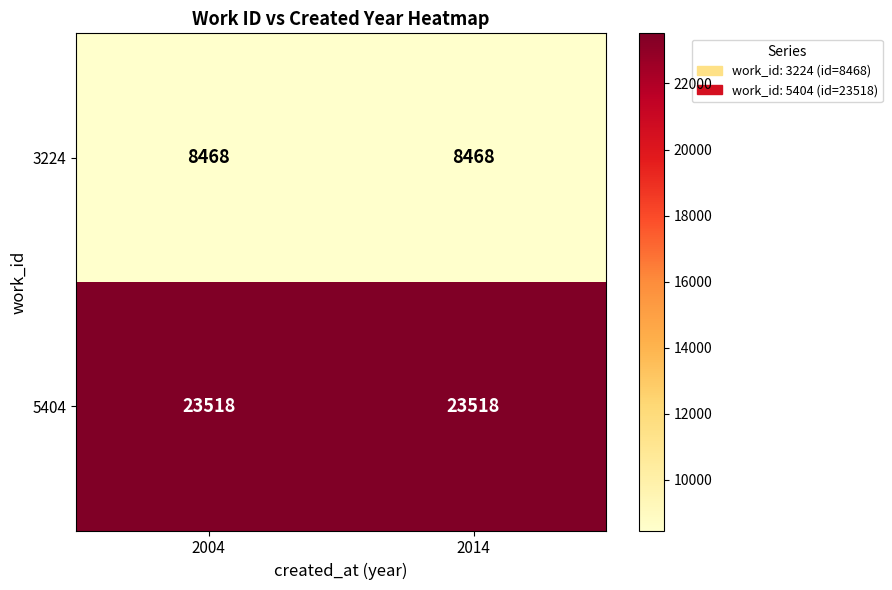

Reading left to right, extract all data points from this chart.

3224: 2004=8468	2014=8468
5404: 2004=23518	2014=23518